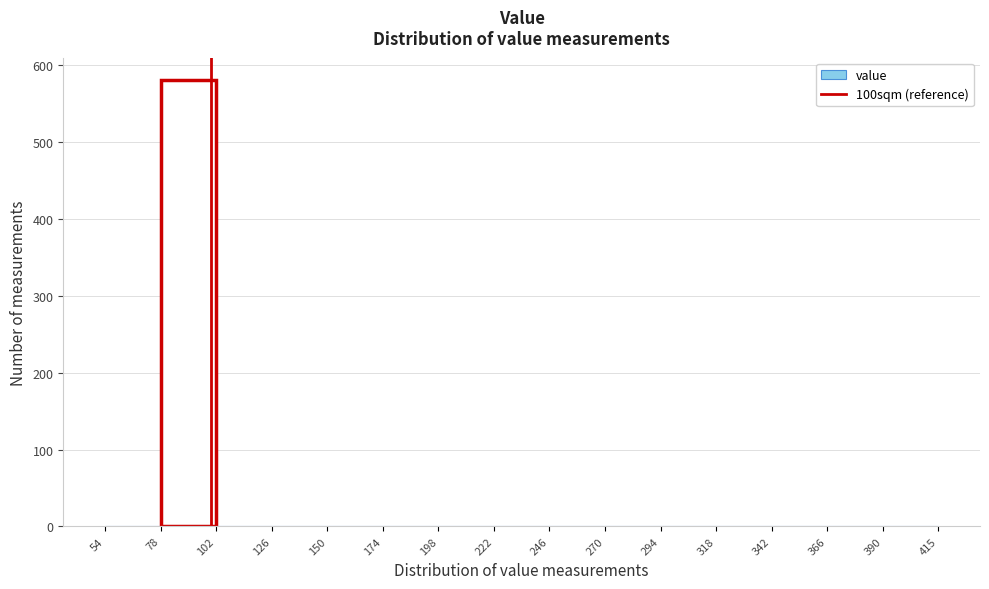

What is the height of the bar covering 78 to 102 on the x-axis? The values are not printed on the chart, so give them approximately, as read against the axis.

580